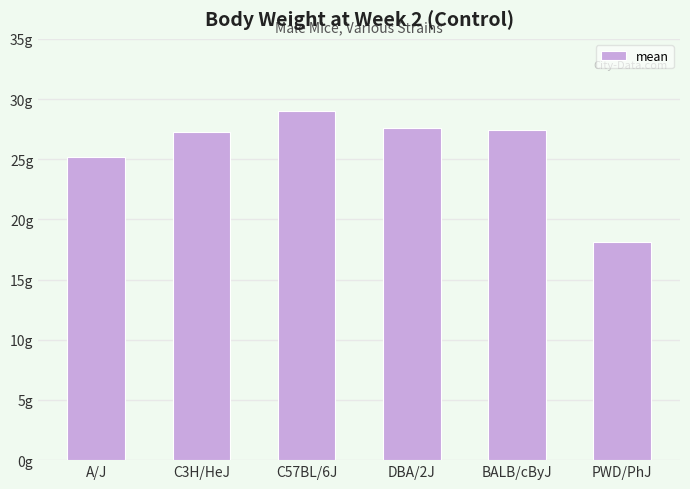

What is the sum of all values?

154.6